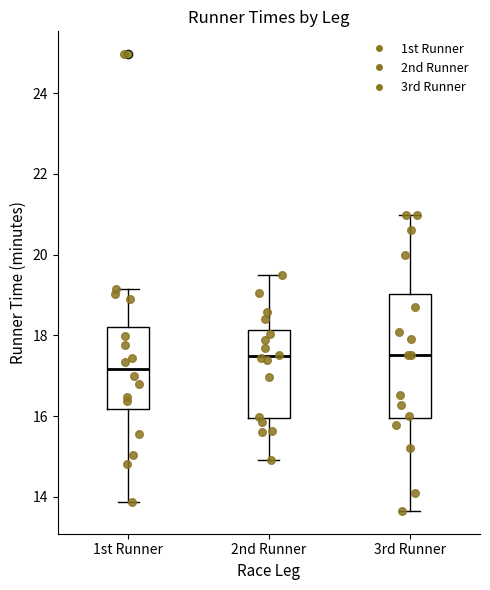

Reading left to right, read every box against the y-axis: the position of its median line, the range the box covers, and the ends of its whiskers. The values are not printed on the chart, so give them approximately, as read against the axis.

1st Runner: median 17.2, box 16.2 to 18.2, whiskers 13.8 to 19.2
2nd Runner: median 17.4, box 16.0 to 18.2, whiskers 15.0 to 19.6
3rd Runner: median 17.6, box 16.0 to 19.0, whiskers 13.6 to 21.0